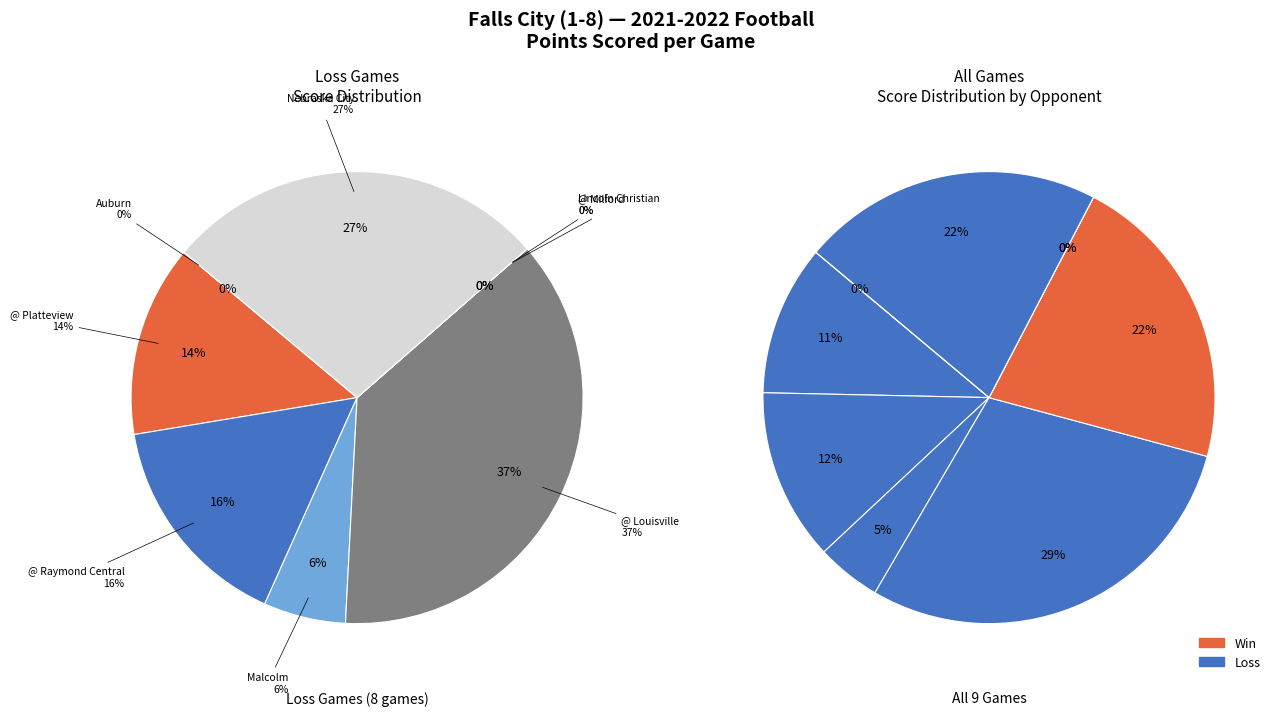

How many slices are in this pie chart?

9